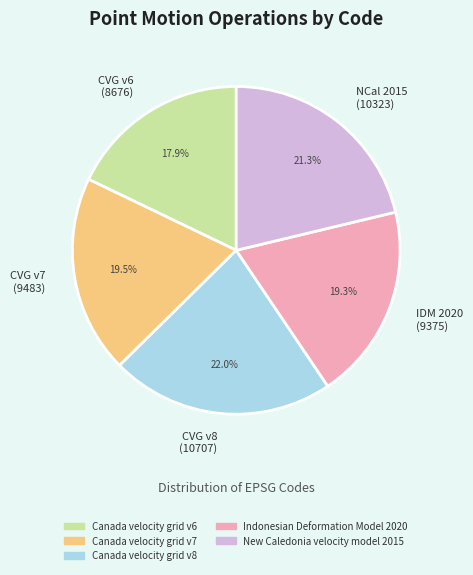

To the nearest percent, what is the average slice percentage?

20%